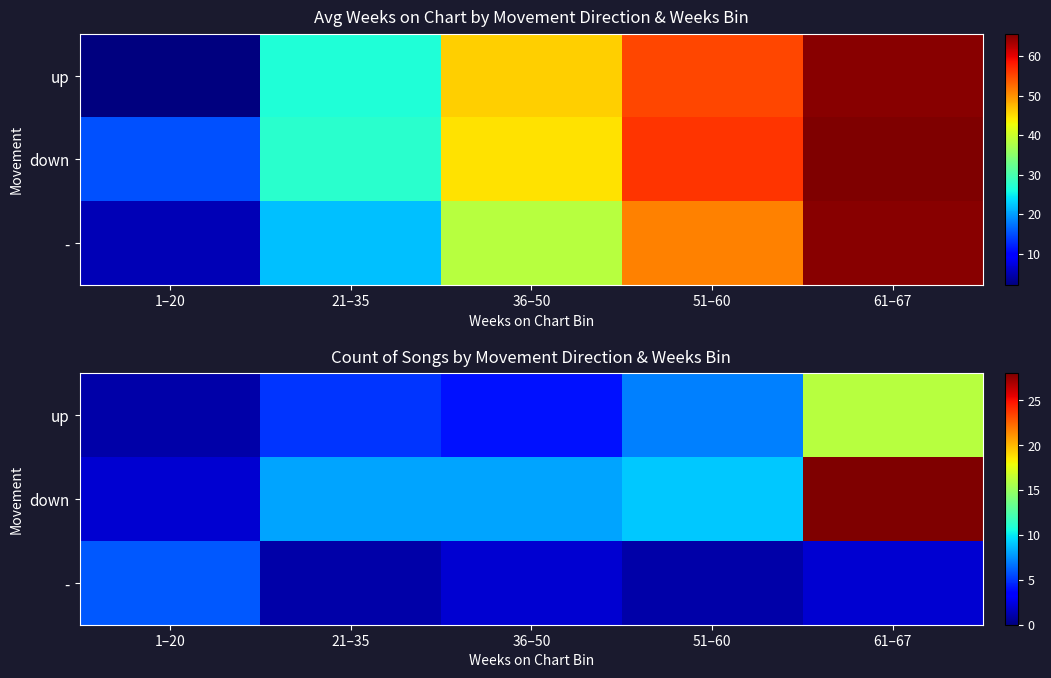

Which category has the highest value in the up series?

61–67